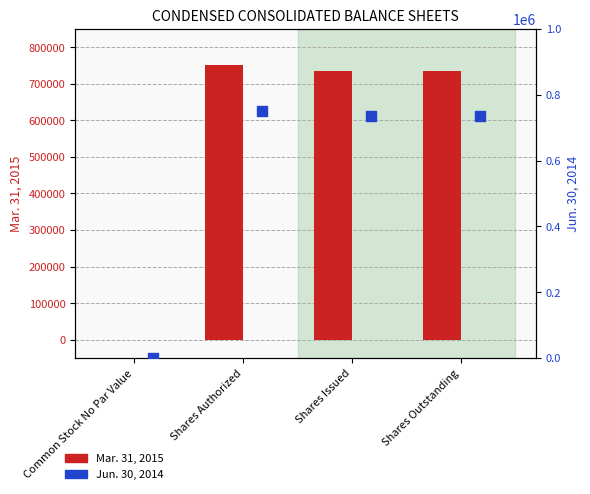

Which series reaches the maximum Y coordinate?

Mar. 31, 2015